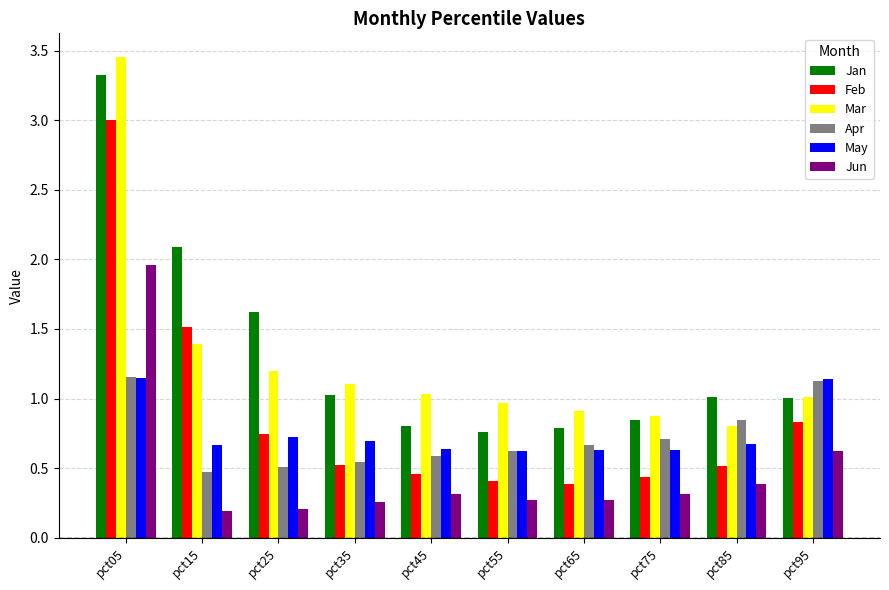

What is the value of the Jan bar at the 4th from the left?

1.0